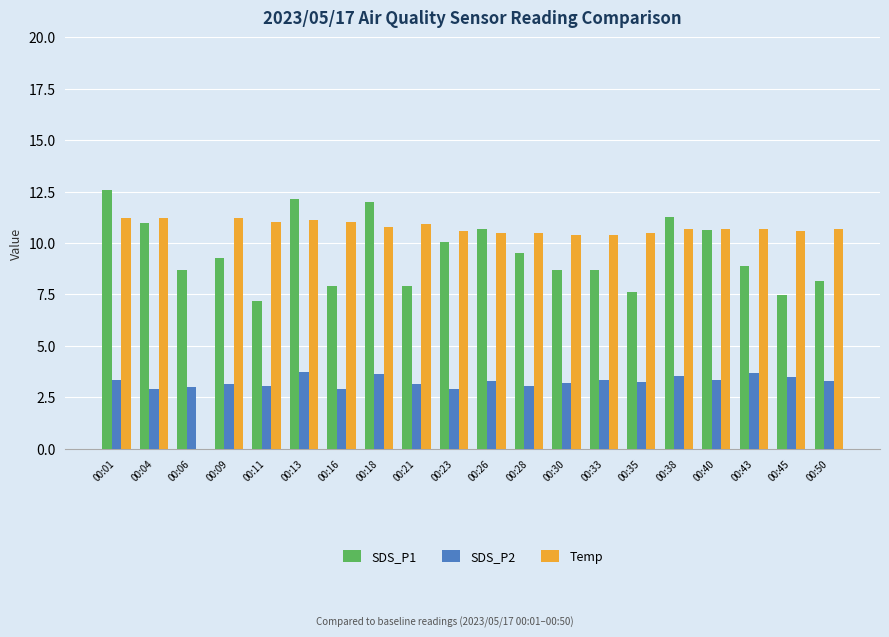

What is the sum of all Temp values?

204.7